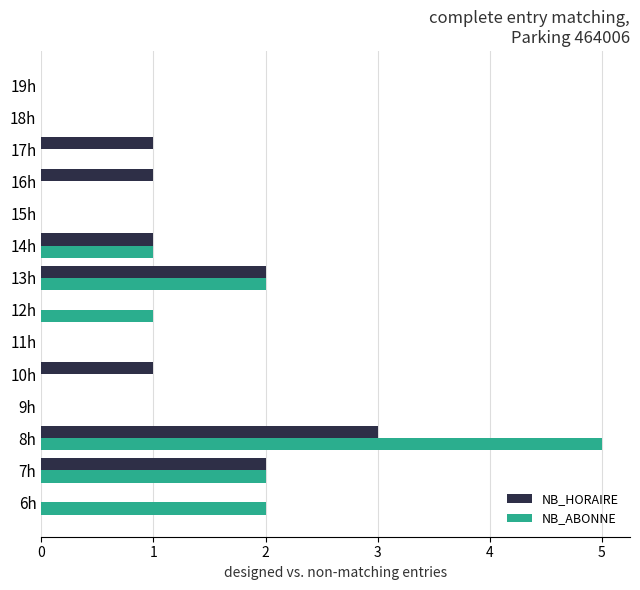

Which series has the largest total across all categories?

NB_ABONNE